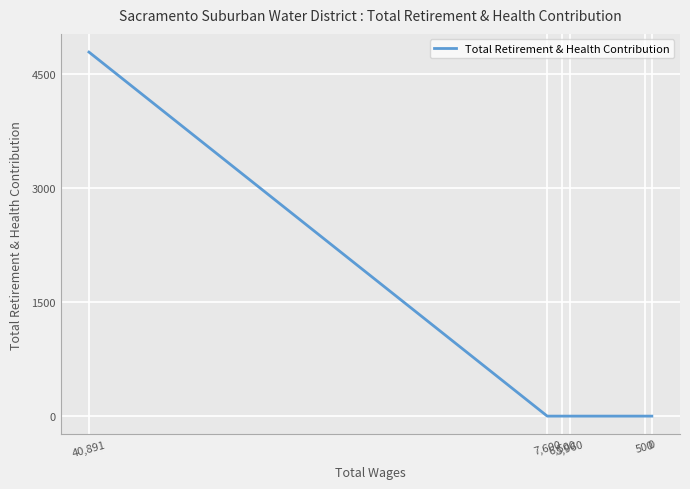

Reading left to right, extract all data points from this chart.

4792	0	0	0	0	0